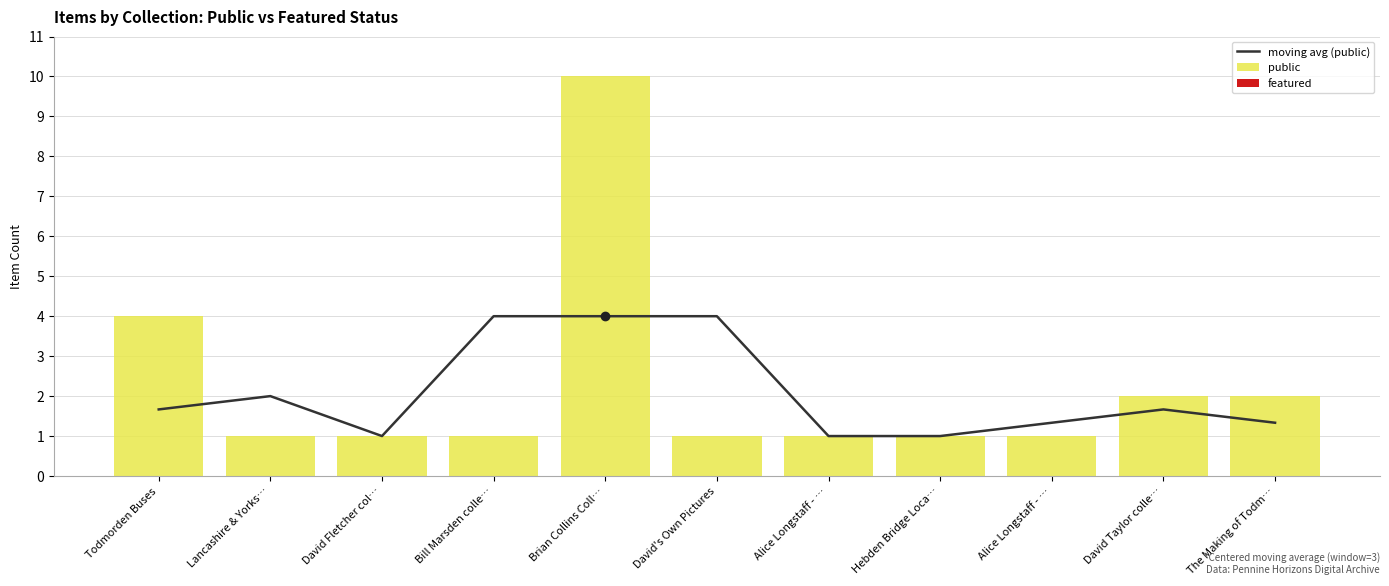

What are all the series names shown in the legend?

moving avg (public), public, featured